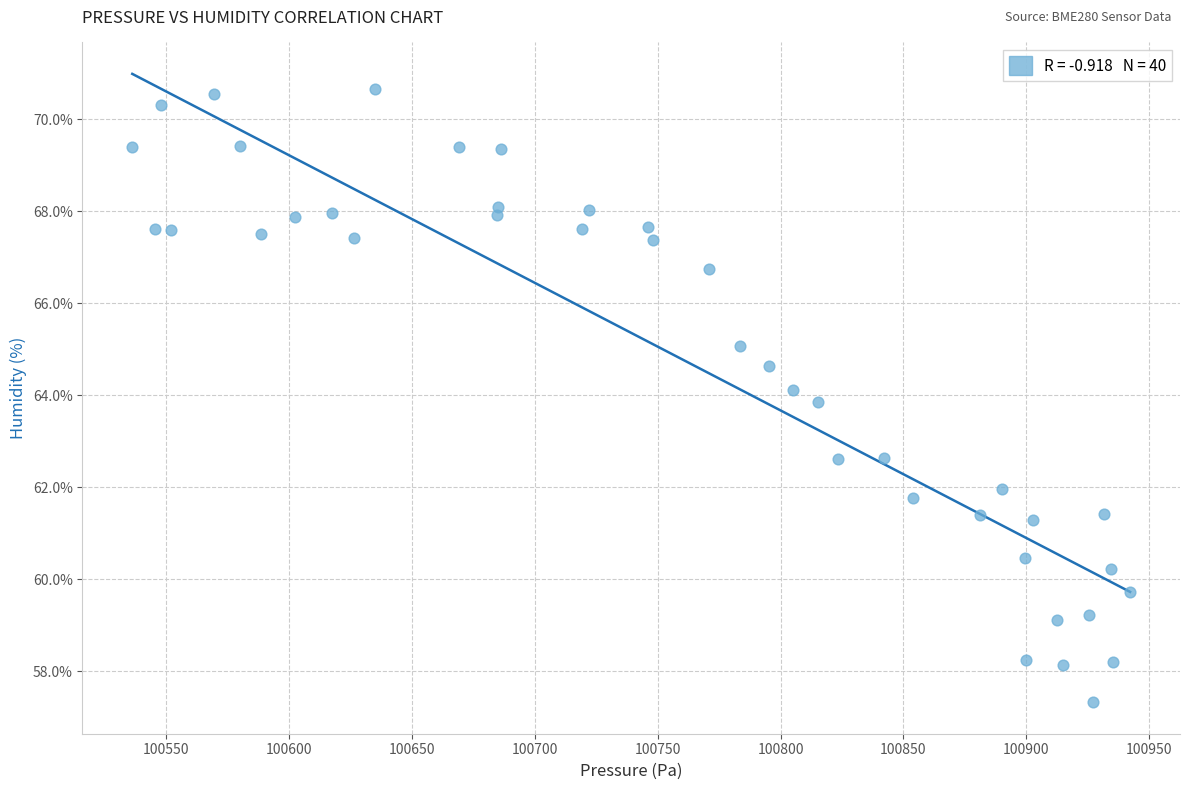

What is the range of Y values (max minus min)?

13.3